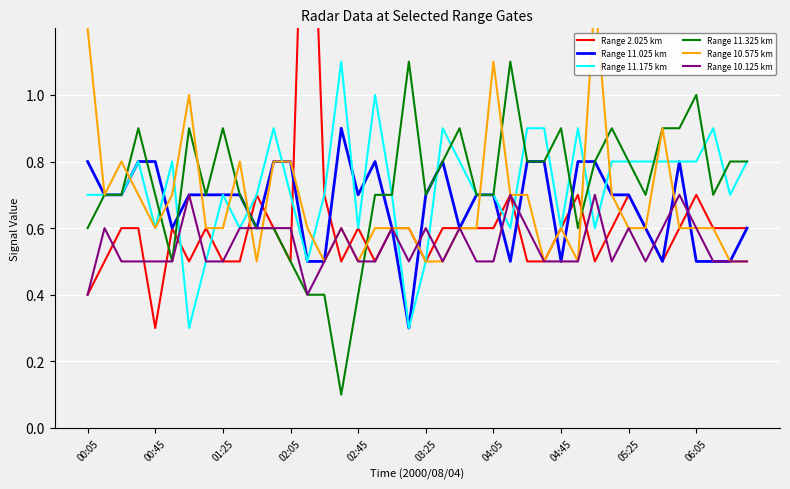

How many interior local peaks does the Range 11.175 km series have?

9